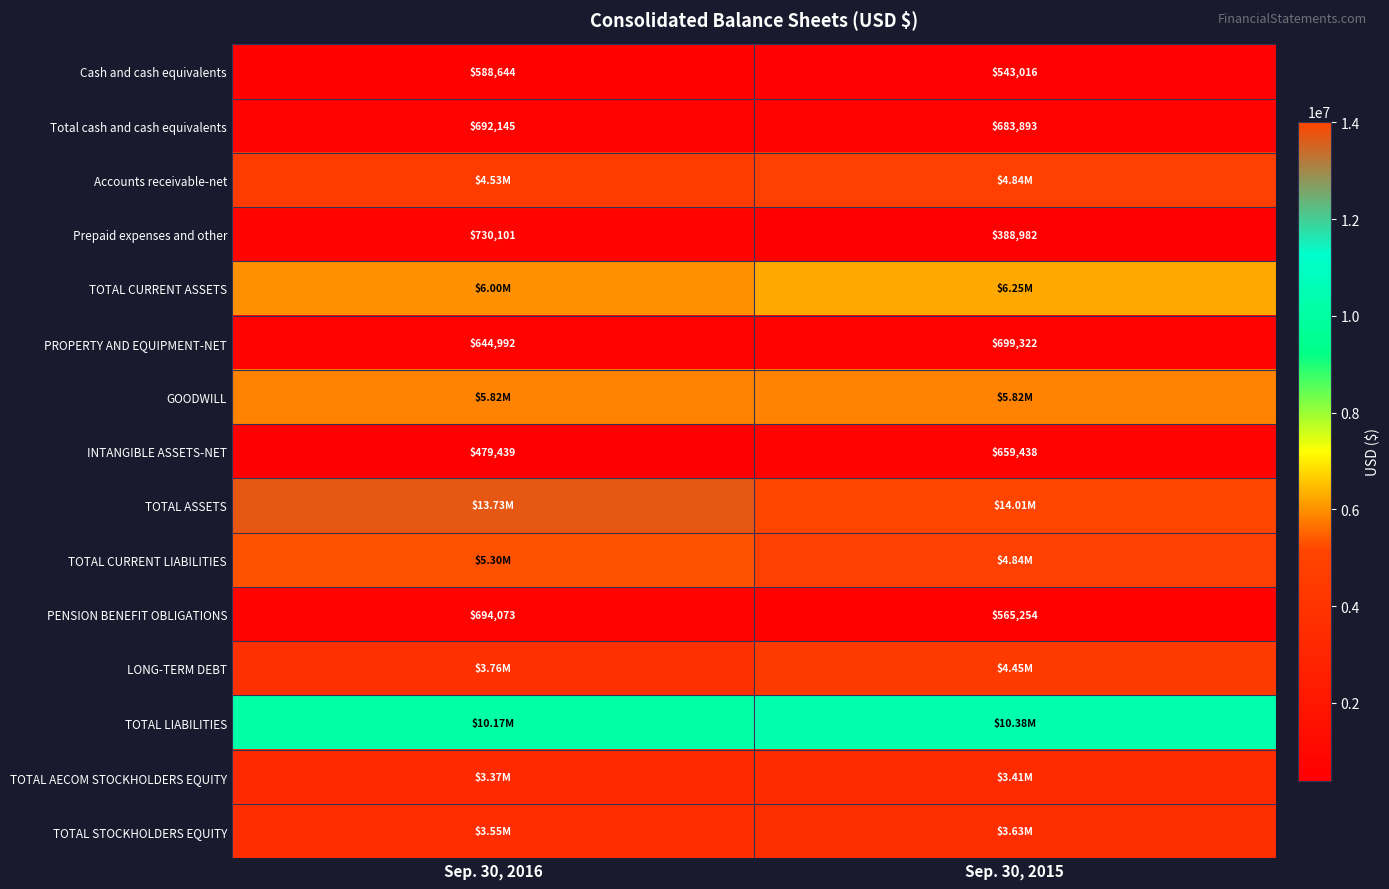

What is the difference between the maximum and minimum values in the Prepaid expenses and other series?

341119